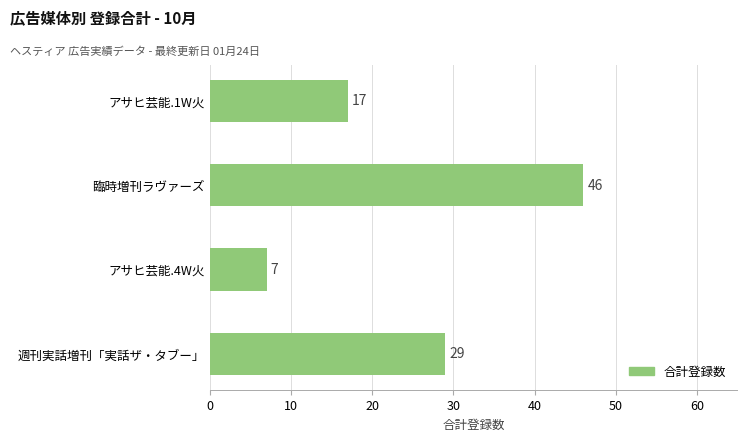

What is the greatest value displayed?

46